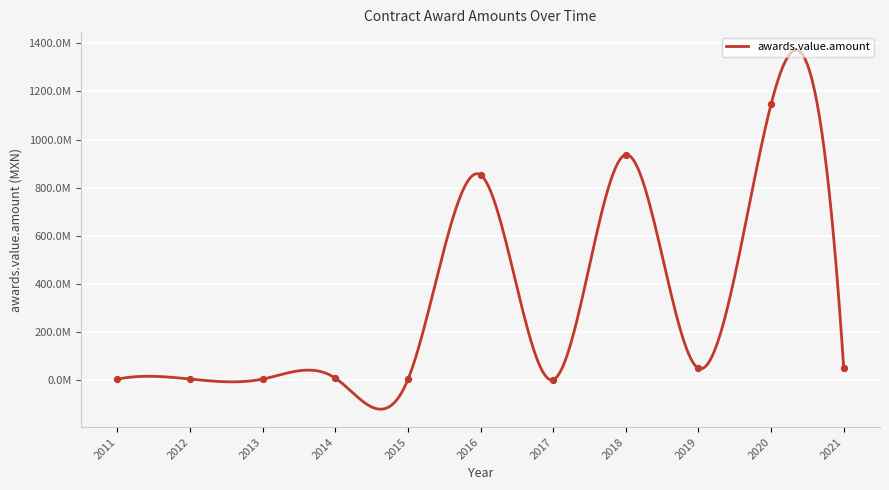

What is the ratio of the value at 2021 to the value at 2015?

20.6